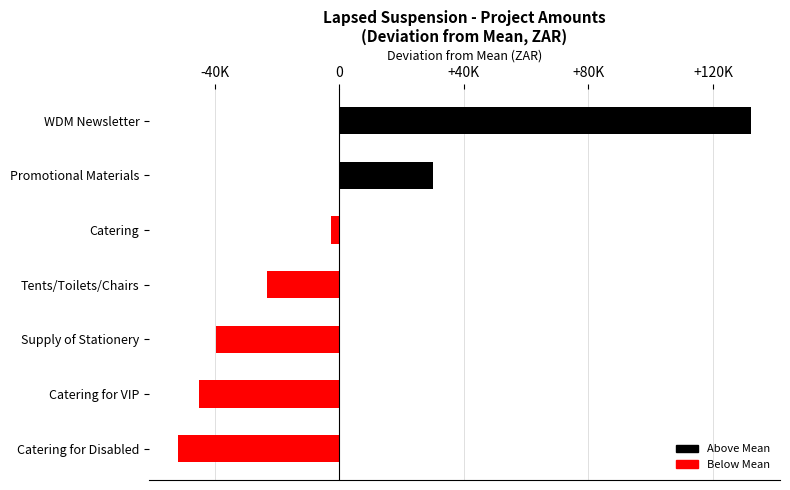

Does the chart contain any negative values?

Yes